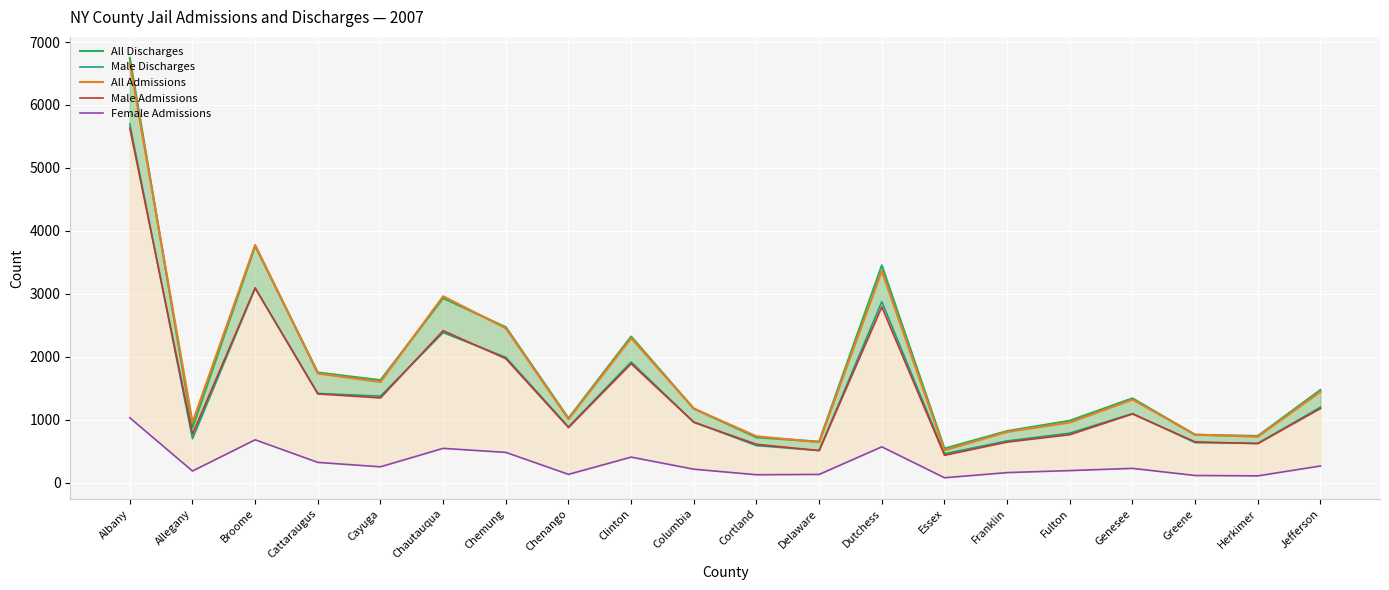

What is the lowest value of the All Discharges series?

544